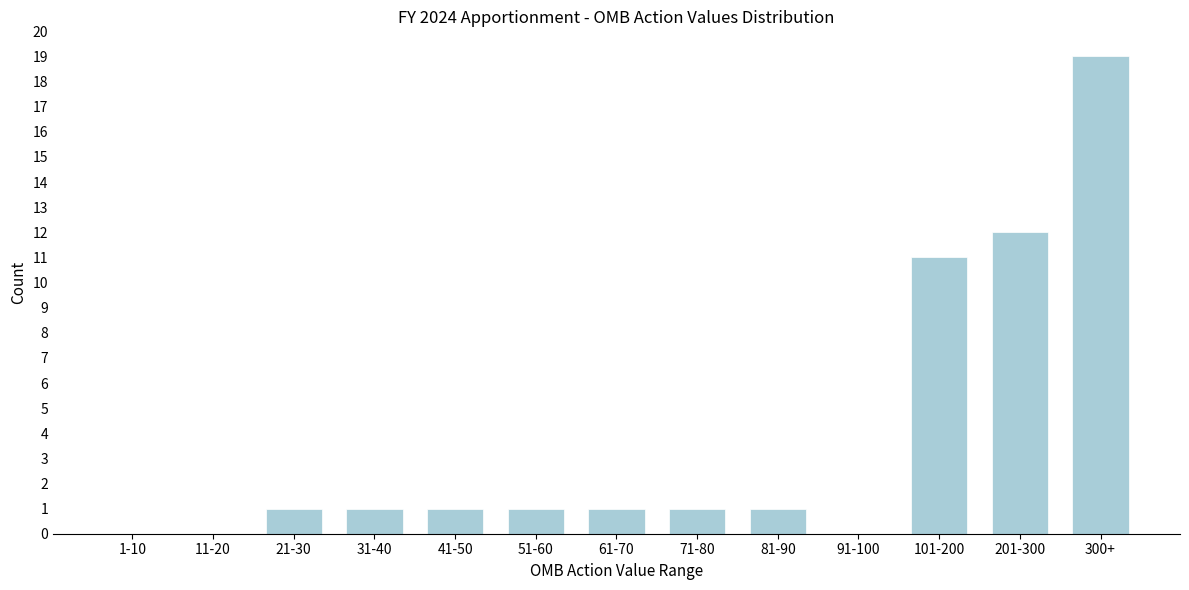

Reading left to right, extract all data points from this chart.

1-10=0	11-20=0	21-30=1	31-40=1	41-50=1	51-60=1	61-70=1	71-80=1	81-90=1	91-100=0	101-200=11	201-300=12	300+=19